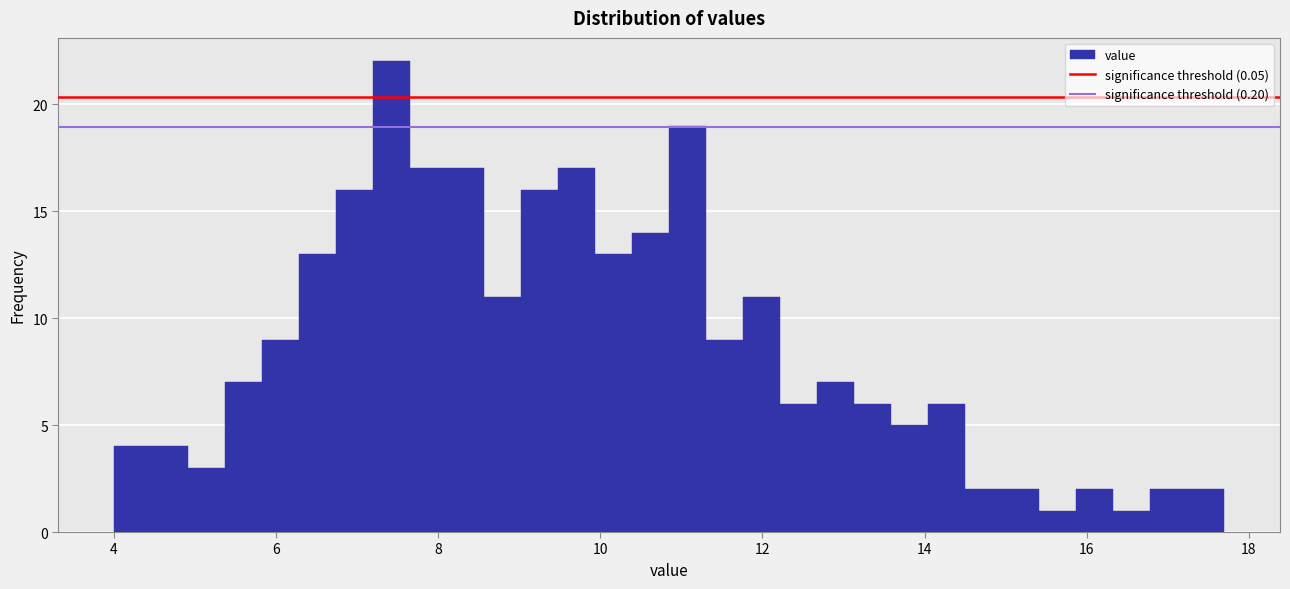

Read against the x-axis, roughly where is the centre of the tallest bar?

7.4